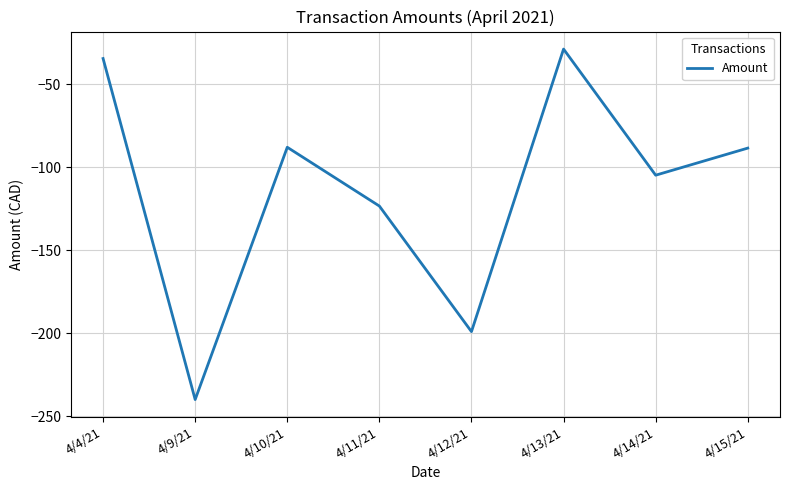

The chart shows a value of -88.6 at 4/15/21. True or false?

True